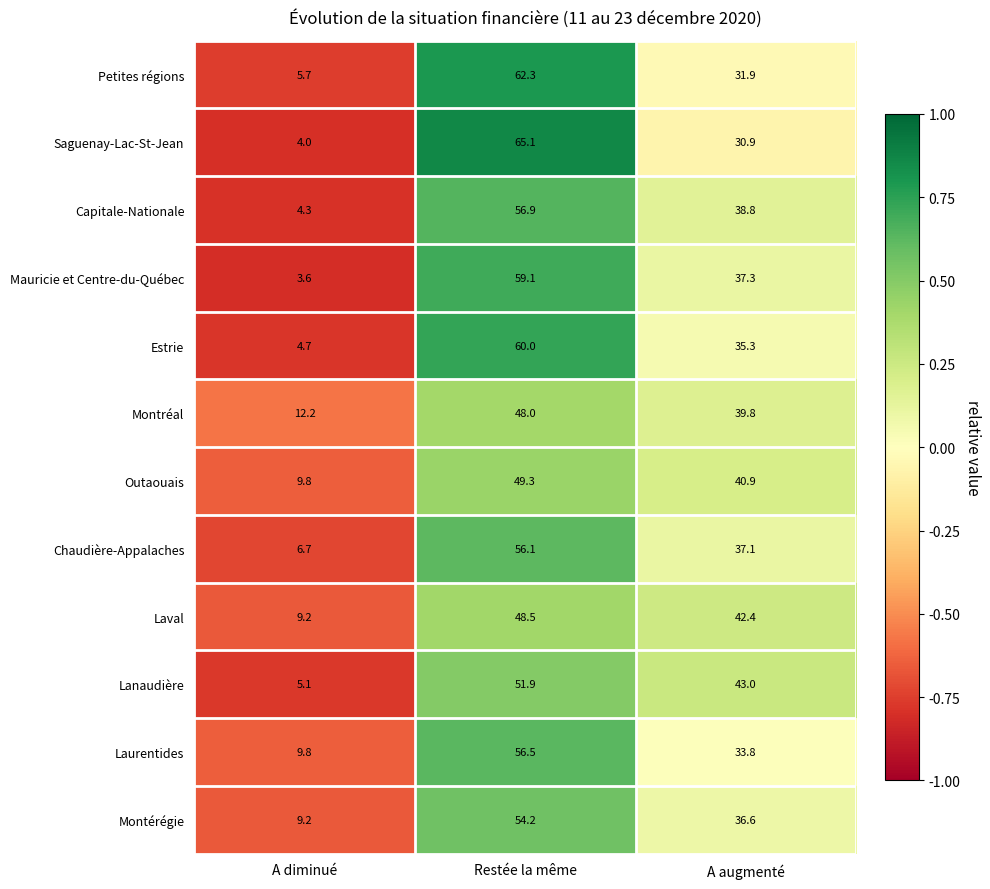

What is the greatest value displayed?

65.1